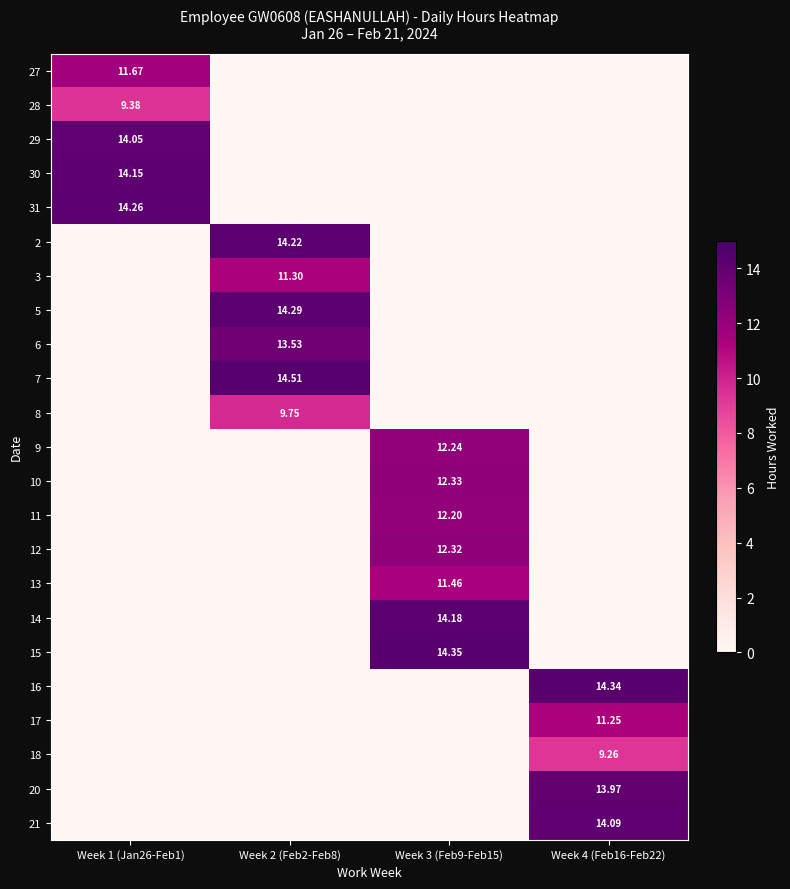

The value of 21 at Week 4 (Feb16-Feb22) is 14.1. True or false?

True